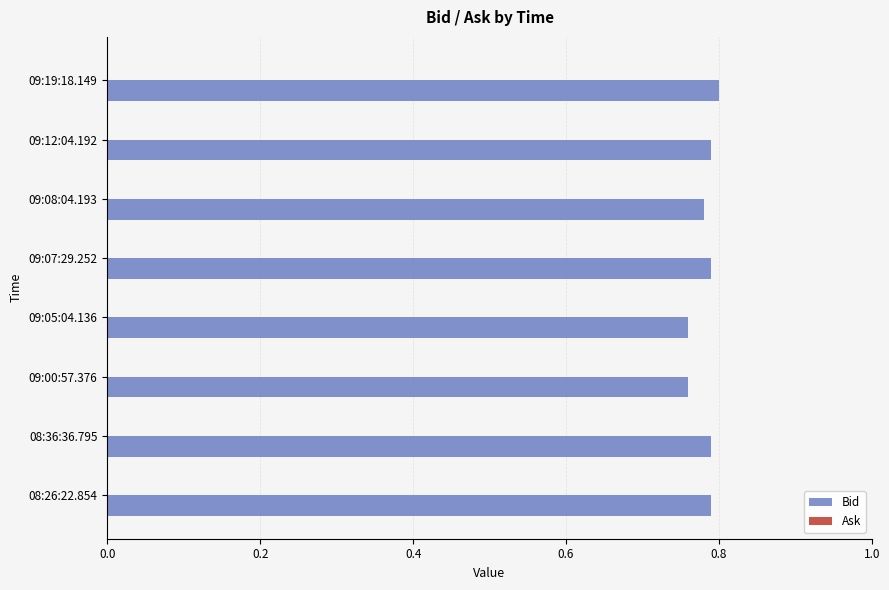

Count the values in the range 0 to 1.

8